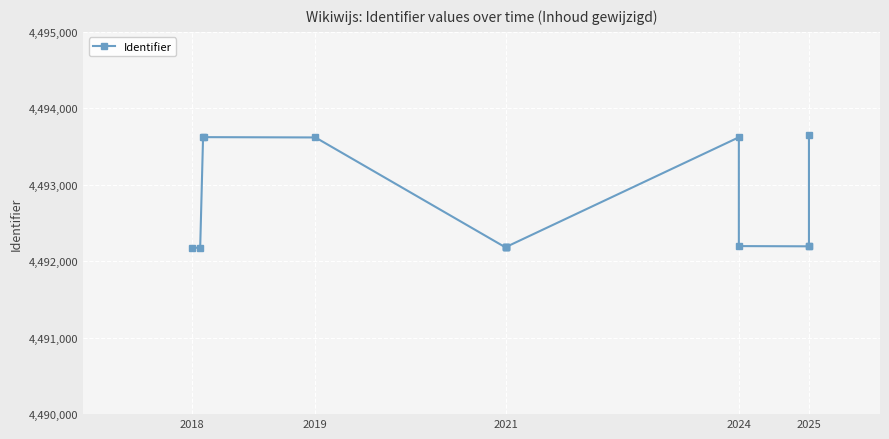

What is the greatest value displayed?

4493655